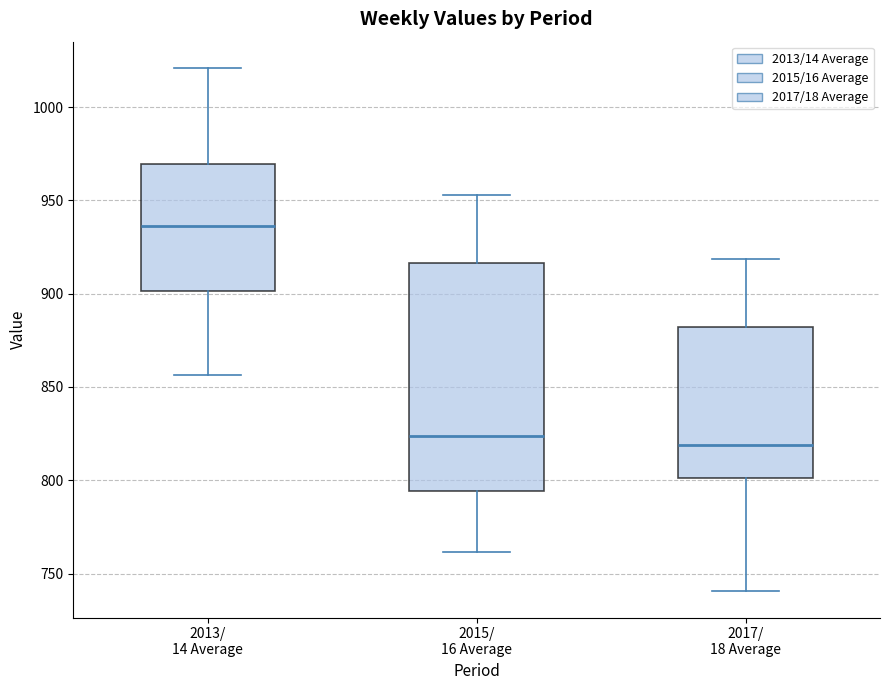

Where does the median line of the box for 2015/ 16 Average sit on the y-axis? The values are not printed on the chart, so give them approximately, as read against the axis.

825